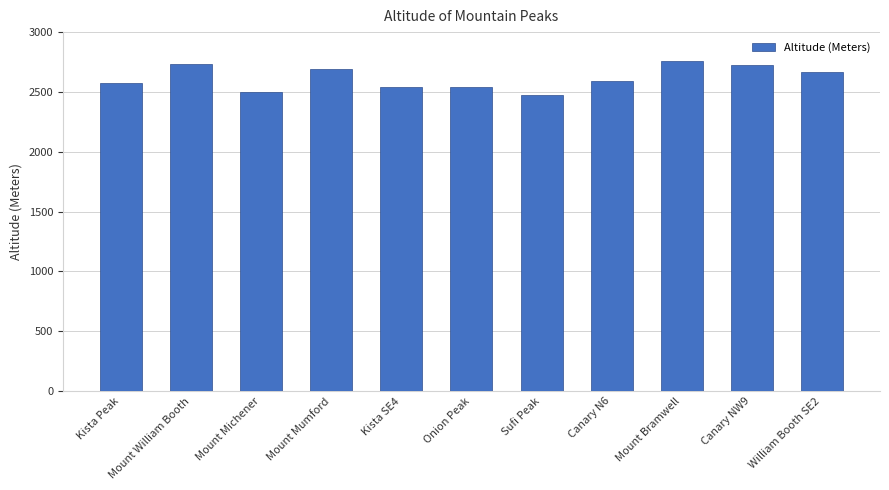

The value at Mount Mumford is 981. True or false?

False